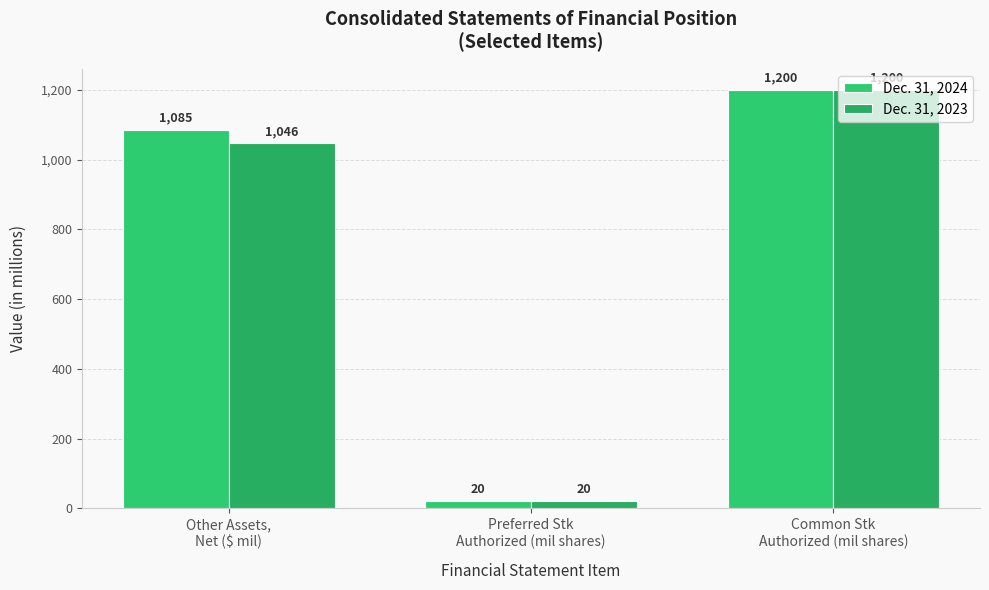

What is the sum of all Dec. 31, 2024 values?

2305